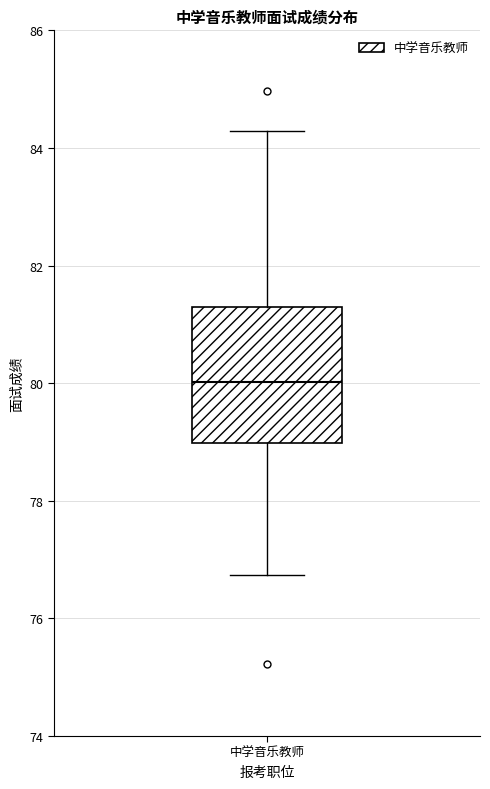

Read this box plot against the y-axis: the position of the median line, the range covered by the box, and the ends of both whiskers. The values are not printed on the chart, so give them approximately, as read against the axis.

median 80.0, box 79.0 to 81.4, whiskers 76.8 to 84.2